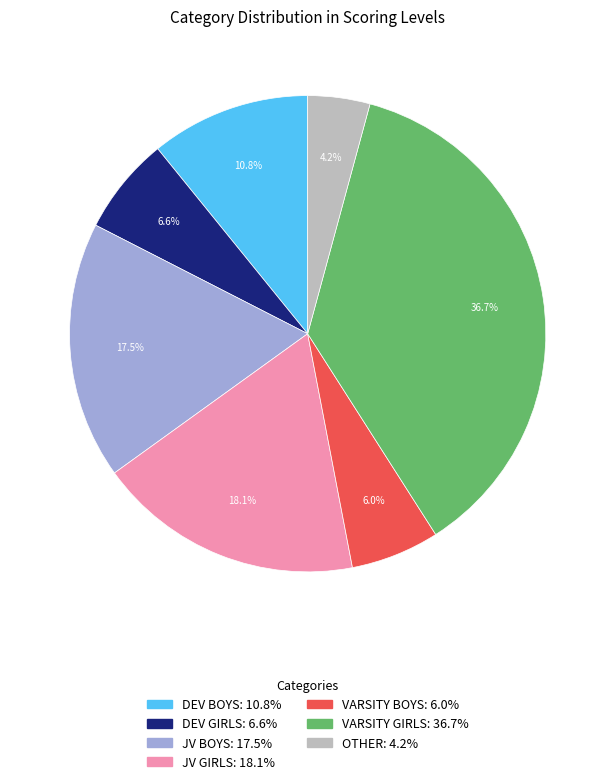

To the nearest percent, what is the difference between the DEV BOYS and VARSITY GIRLS slice percentages?

26%